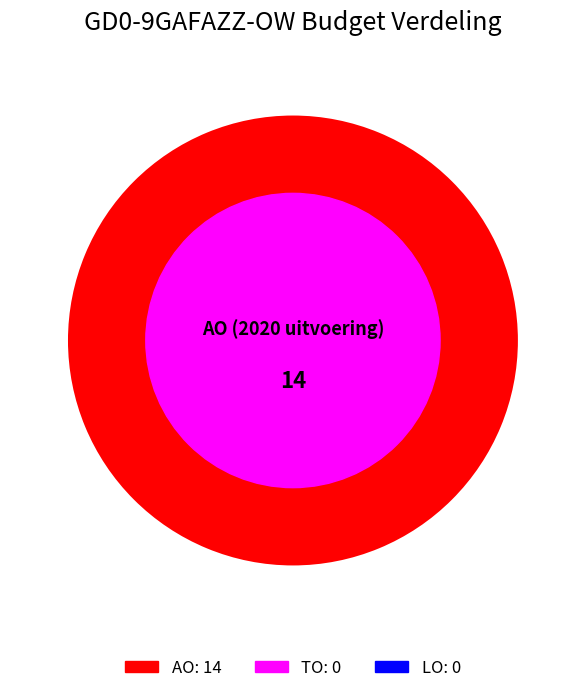

Does any single category account for the majority?

Yes